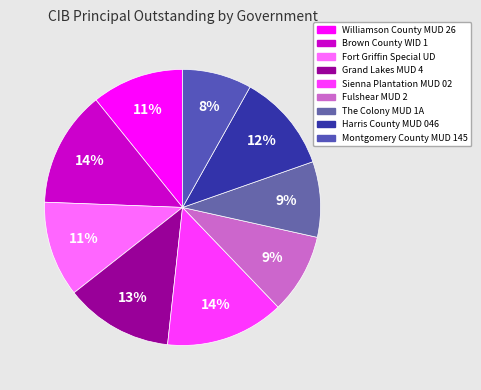

Is Harris County MUD 046 the majority of the pie?

No